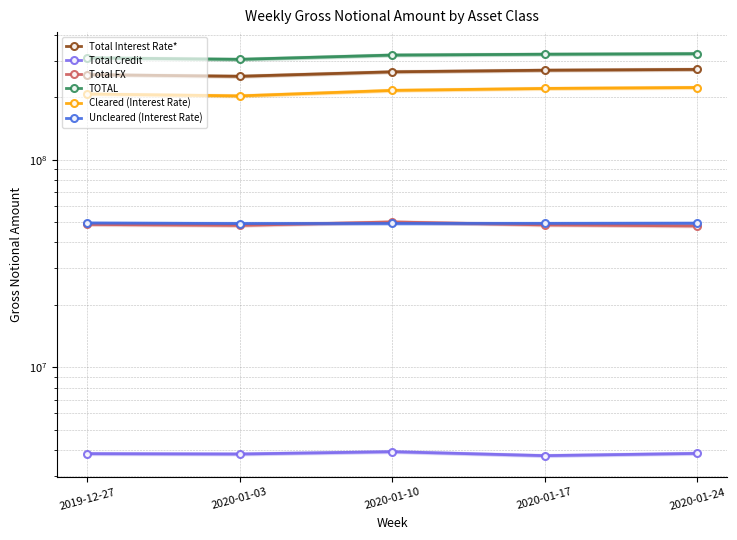

What is the difference between the highest and lowest values at 2020-01-17?

318211258